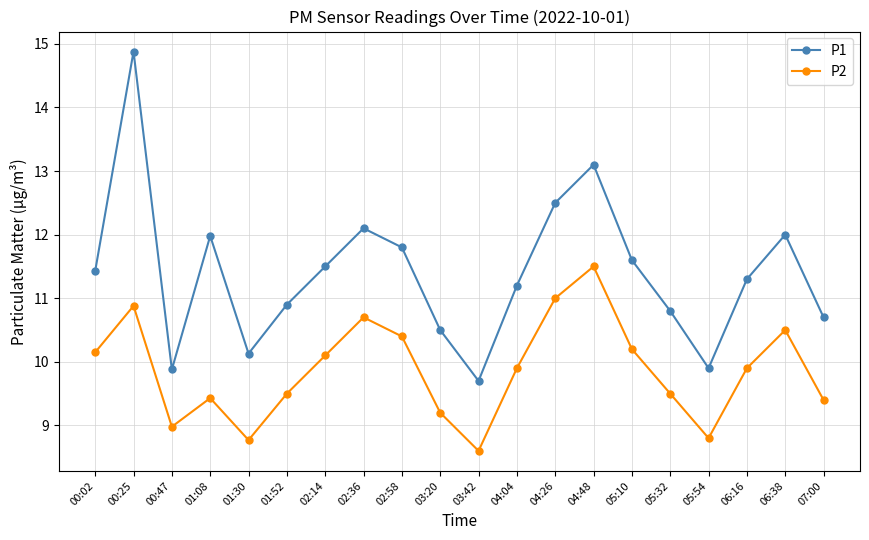

The P2 series shows 9.2 at 03:20. True or false?

True